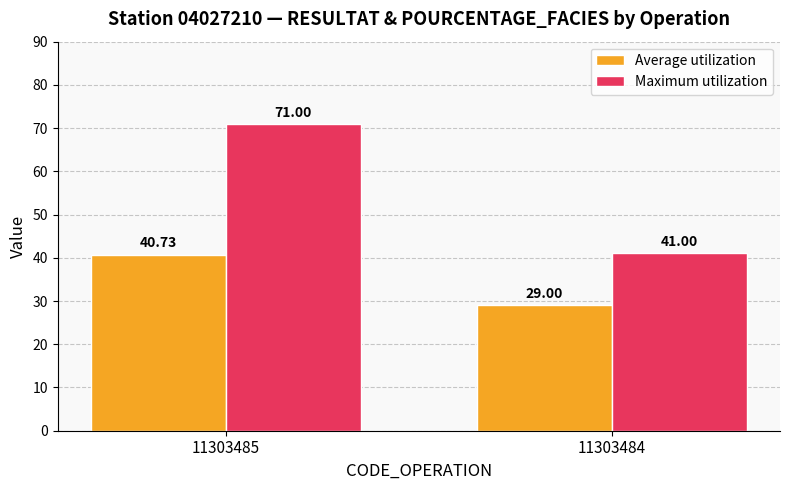

What is the difference between the Maximum utilization values at 11303485 and 11303484?

30.0